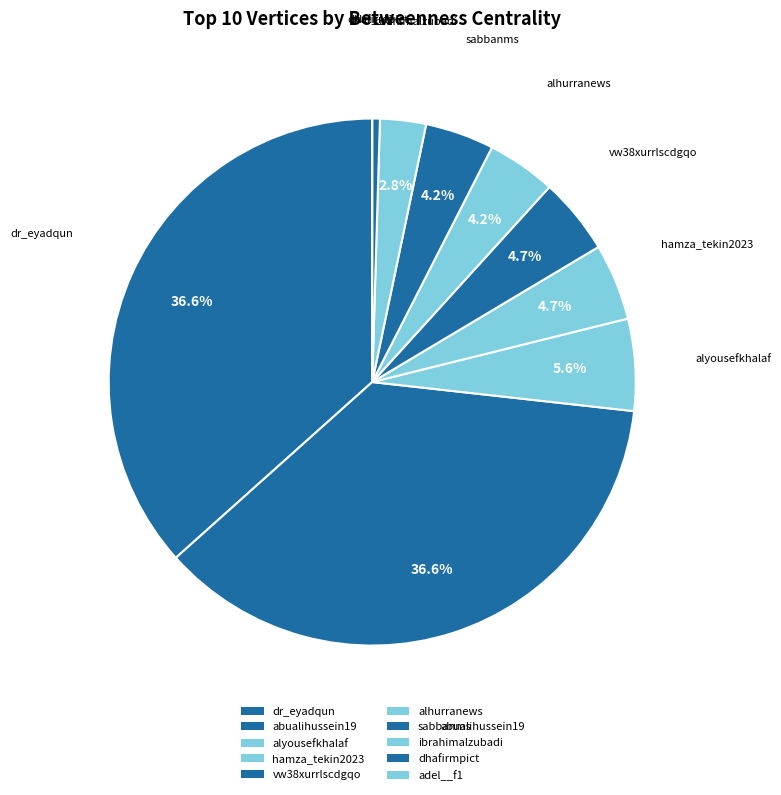

To the nearest percent, what percentage of the pie is ibrahimalzubadi?

3%